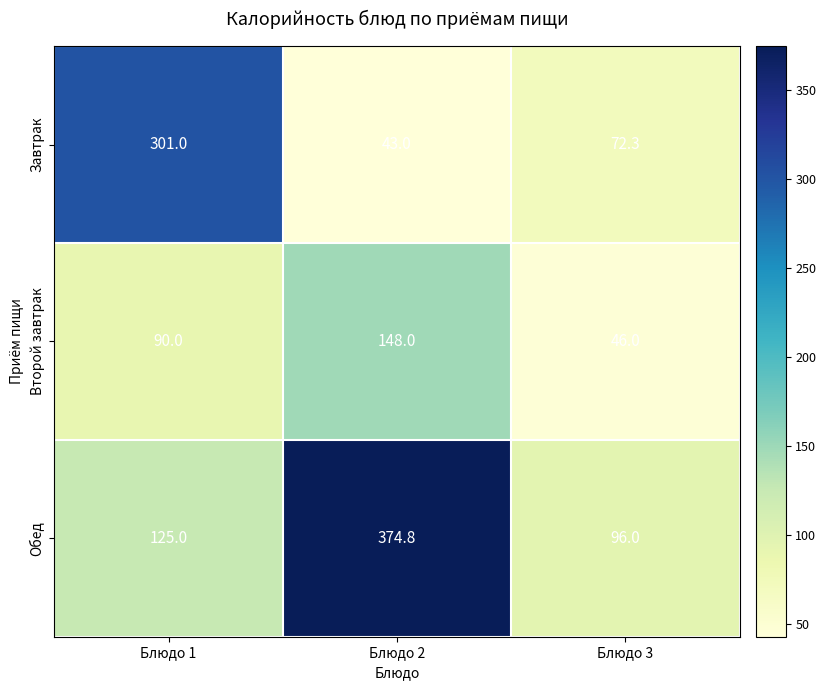

Reading left to right, extract all data points from this chart.

Завтрак: 301.0	43.0	72.3
Второй завтрак: 90.0	148.0	46.0
Обед: 125.0	374.8	96.0